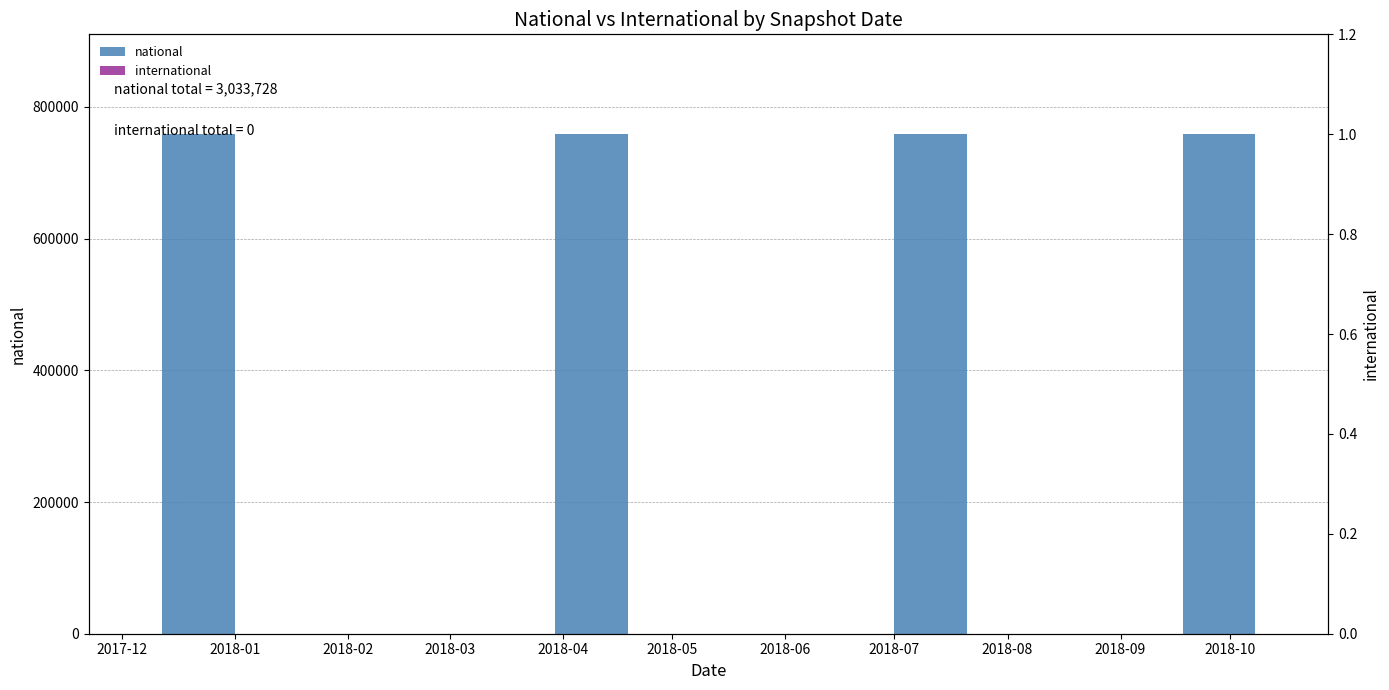

What is the highest value of the national series?

758432